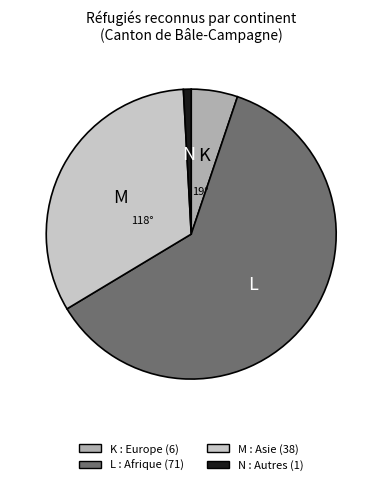

Does any single category account for the majority?

Yes